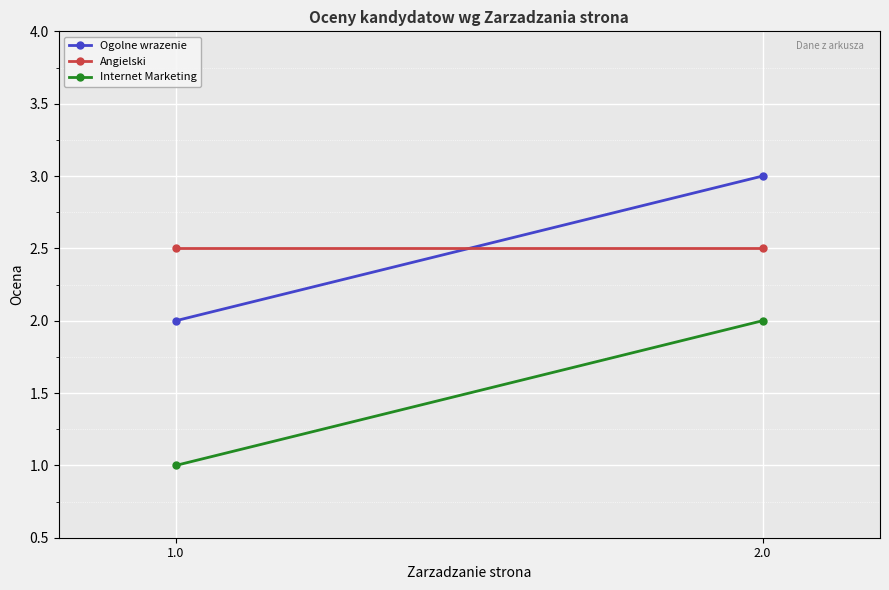

Is this an area chart (filled region under the line)?

No